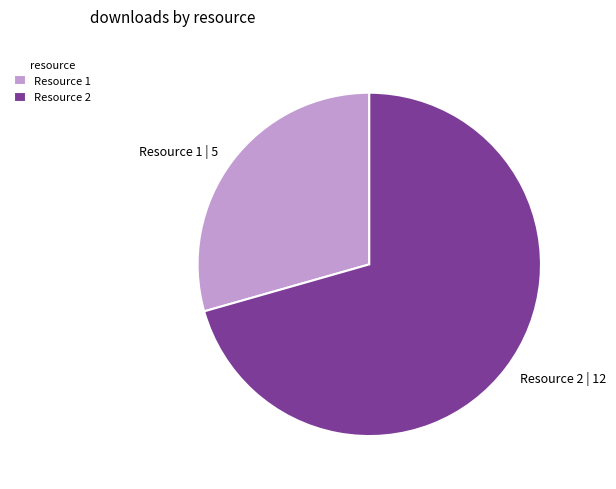

Do Resource 2 and Resource 1 together represent more than half of the pie?

Yes